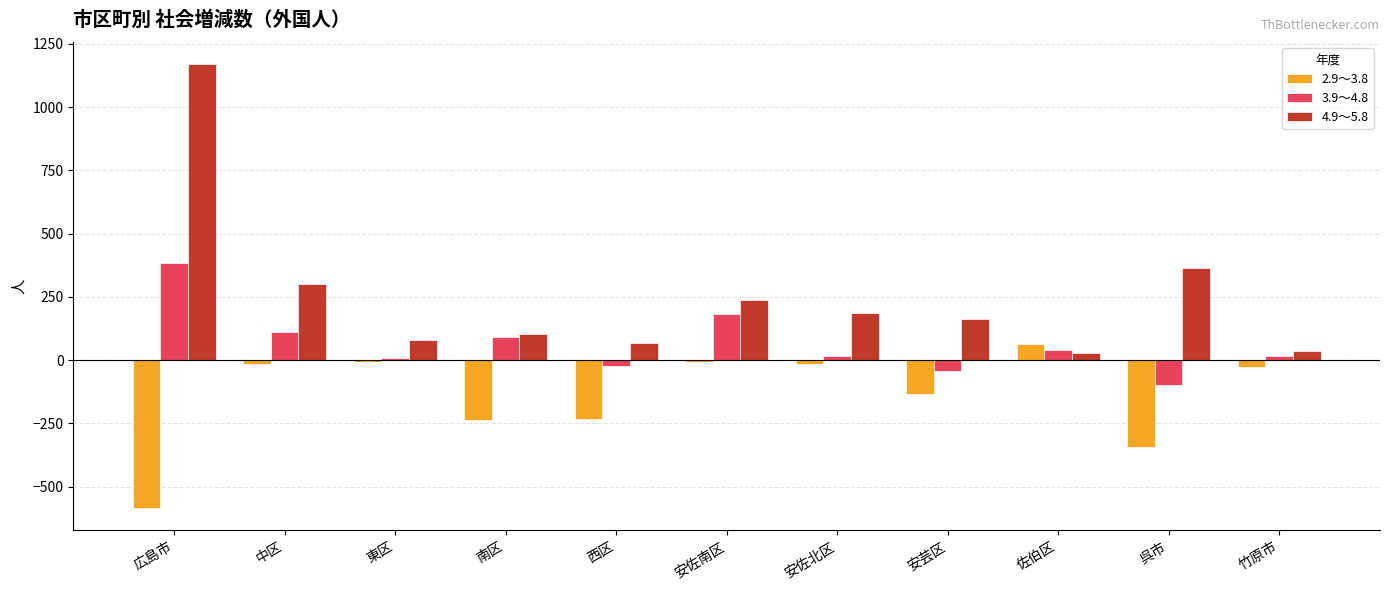

What is the label of the 10th bar from the left?

呉市